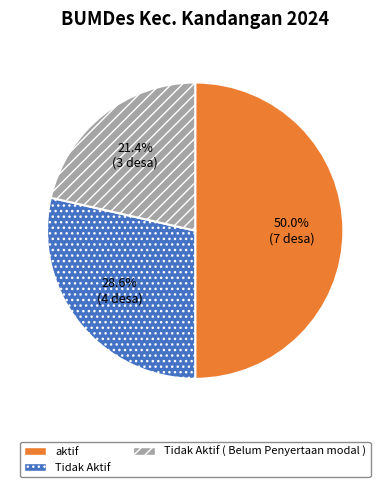

What percentage is NOT represented by Tidak Aktif?

71.4%